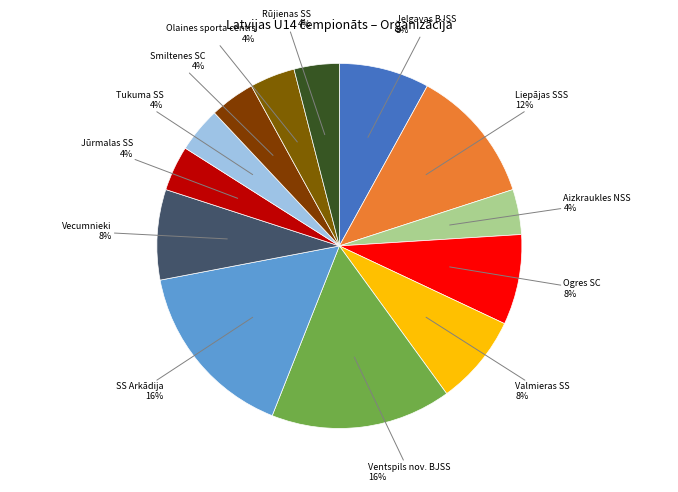

How many segments does this pie chart have?

13